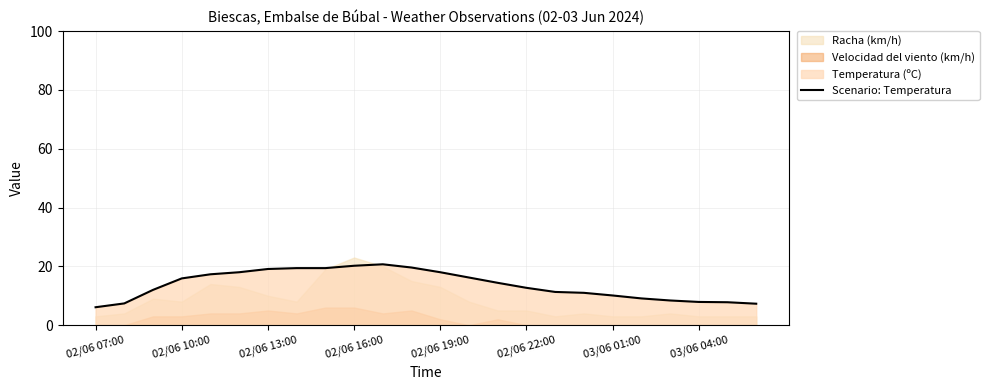

What is the minimum value for Scenario: Temperatura?

6.1